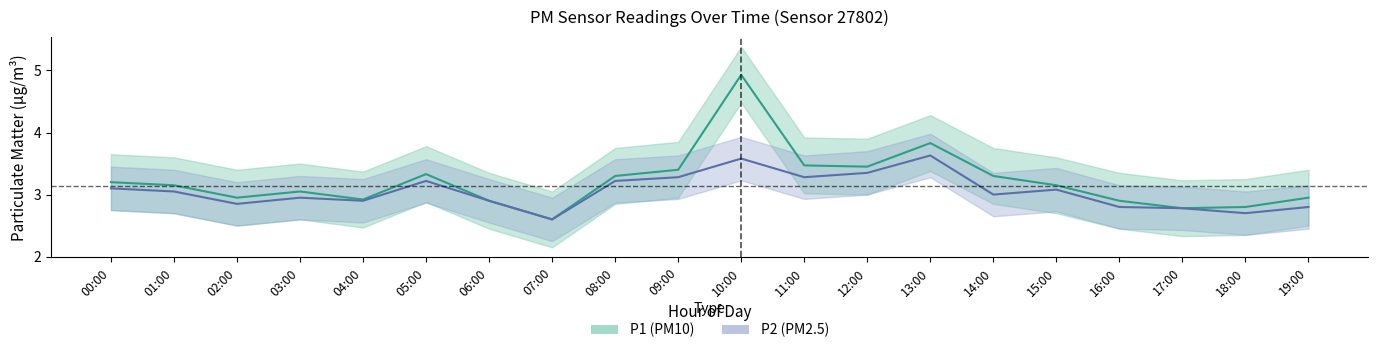

Which category has the highest value across all series?

10:00